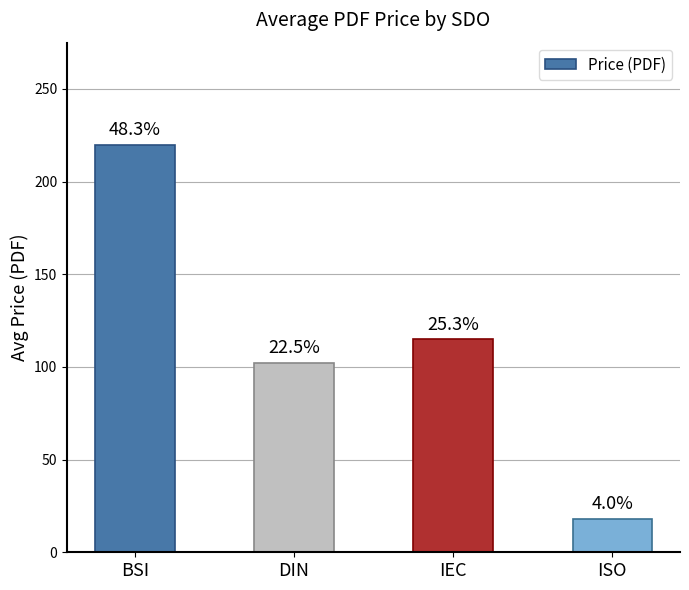

Between DIN and ISO, which is larger?

DIN